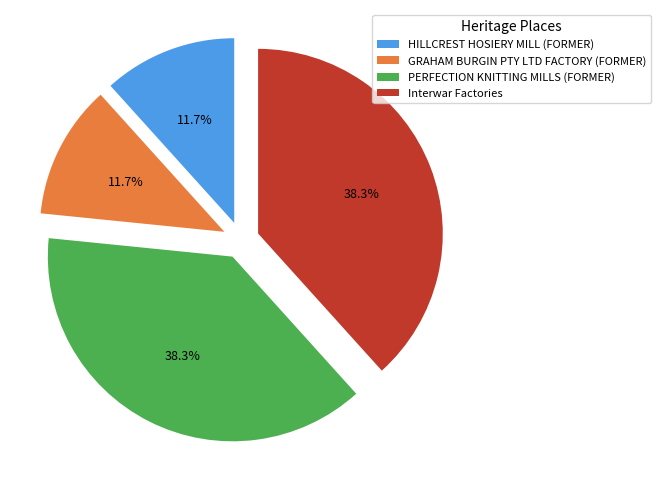

What is the ratio of the value at HILLCREST HOSIERY MILL (FORMER) to the value at GRAHAM BURGIN PTY LTD FACTORY (FORMER)?

1.0